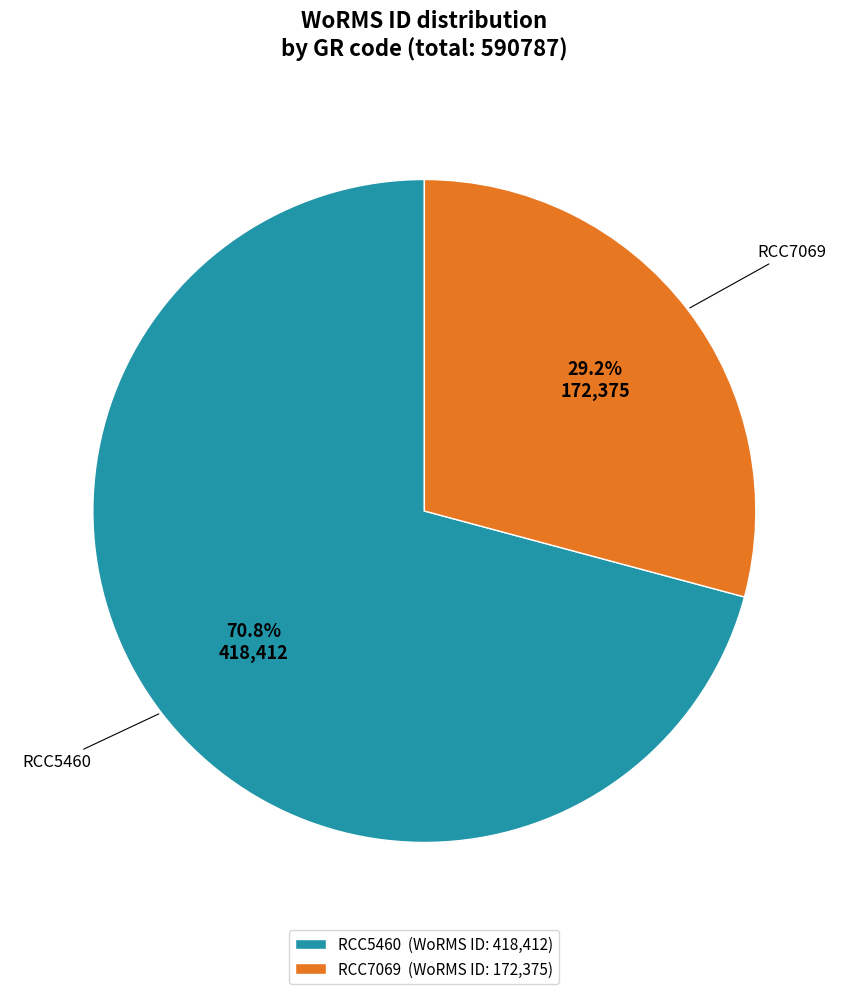

Which slice represents more than half of the pie?

RCC5460